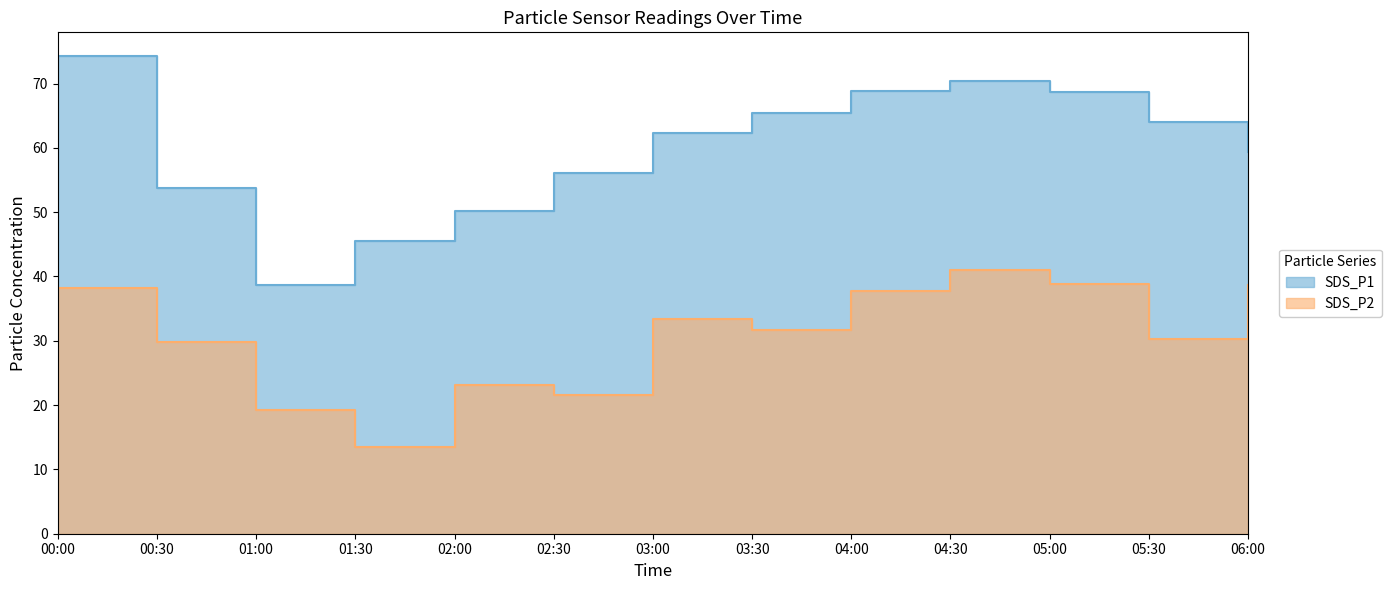

True or false: SDS_P2 and SDS_P1 cross at least once.

False